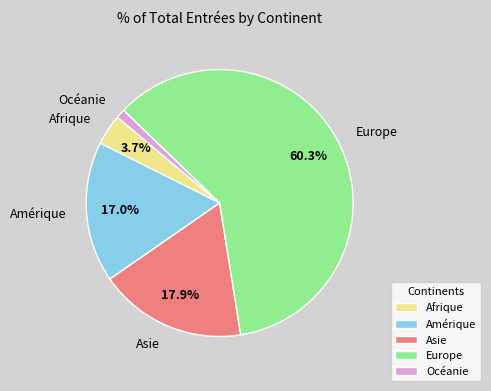

What is the smallest slice in the pie chart?

Océanie